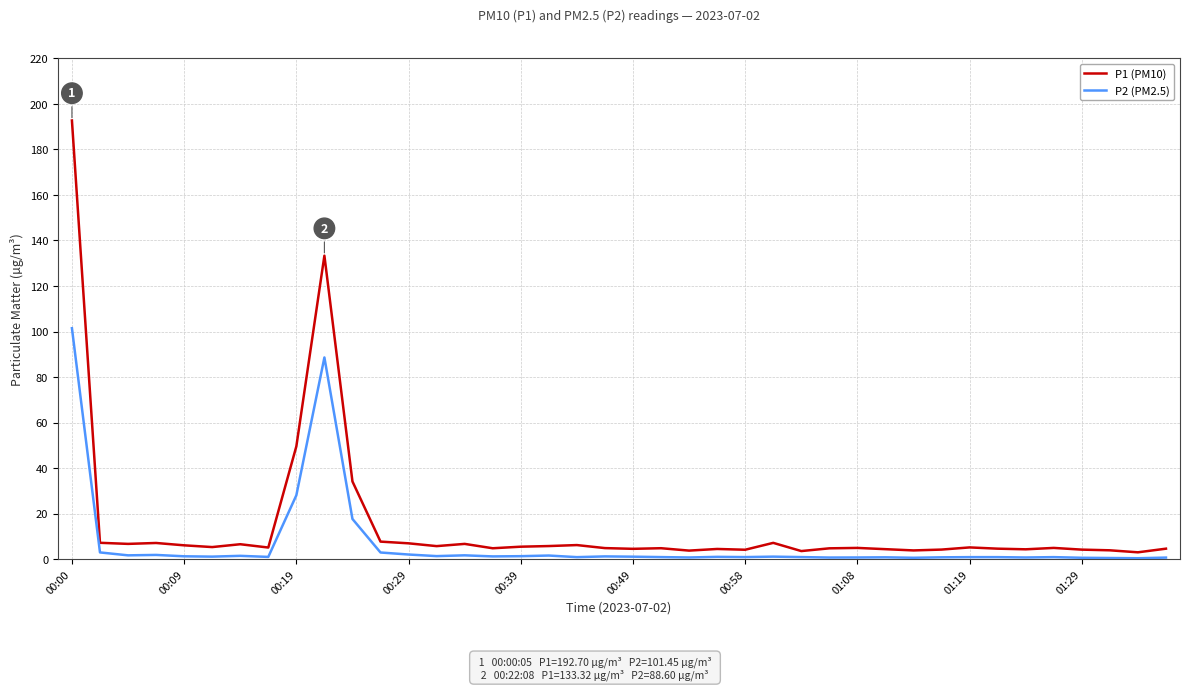

True or false: P2 (PM2.5) and P1 (PM10) intersect in this chart.

False